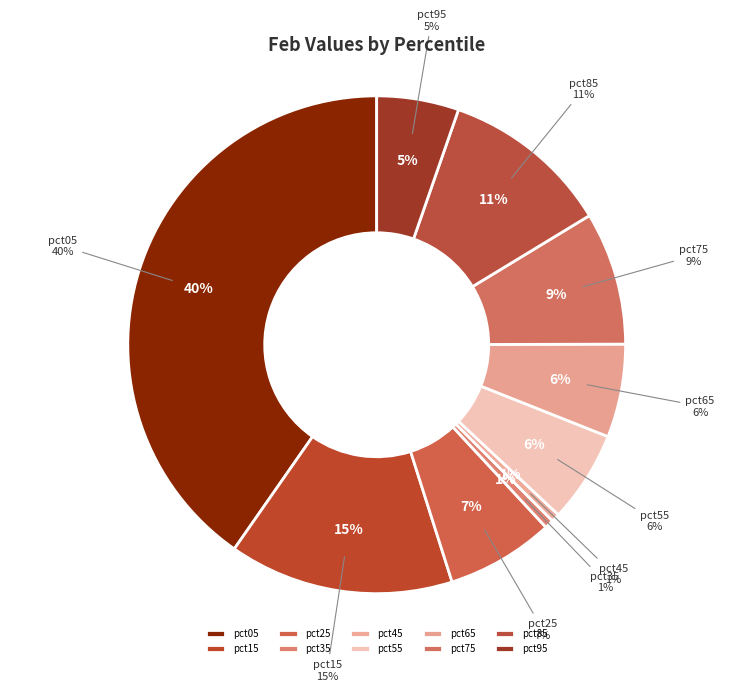

Rank the categories by value from highest to lowest.

pct05, pct15, pct85, pct75, pct25, pct65, pct55, pct95, pct35, pct45